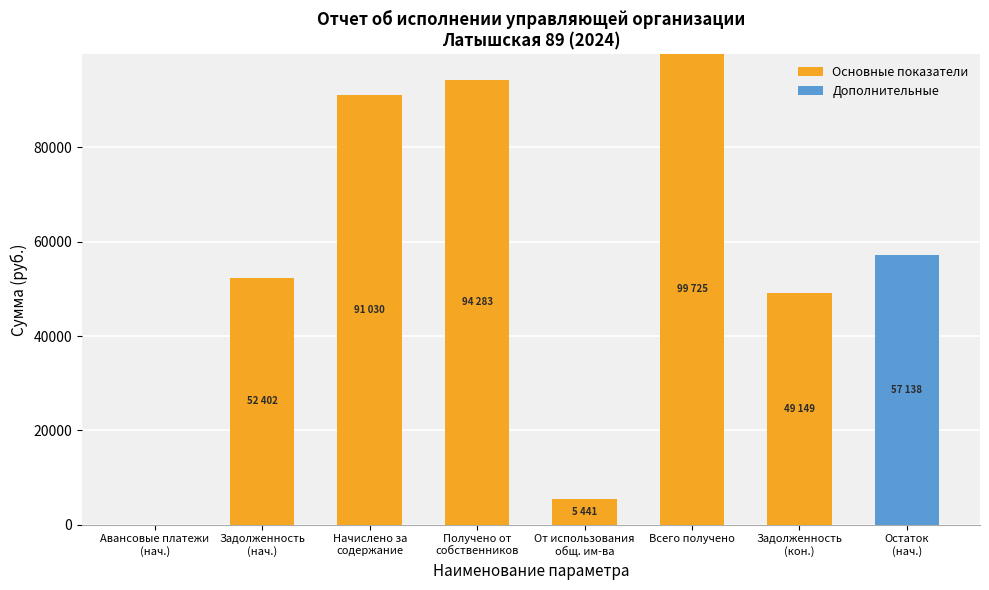

What is the maximum value for Основные показатели?

99725.6